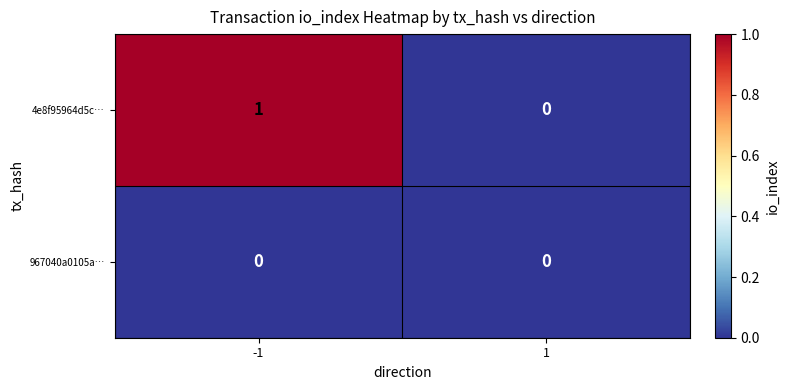

What is the total value across all series at -1?

1